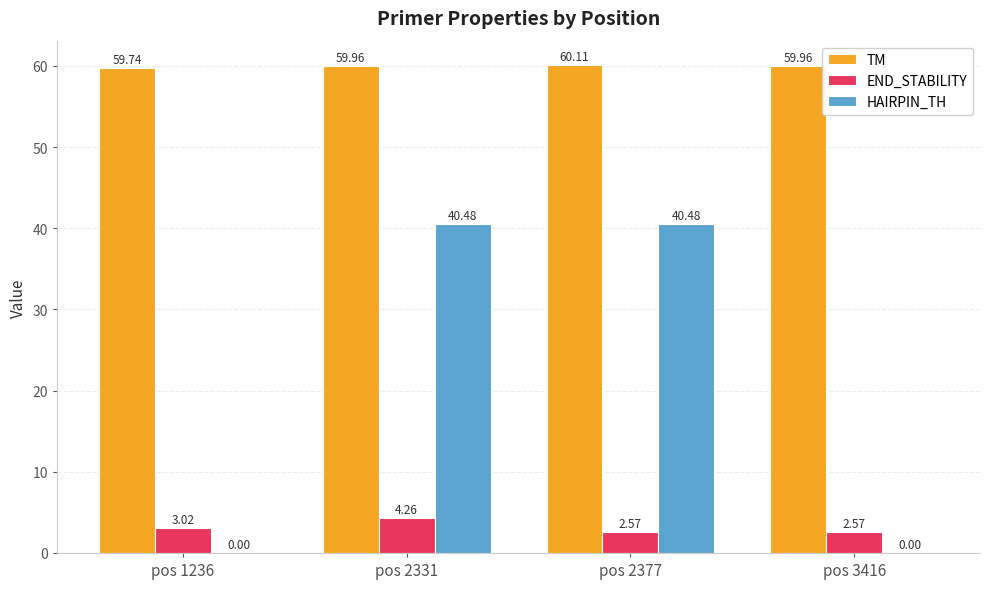

What is the sum of all END_STABILITY values?

12.4